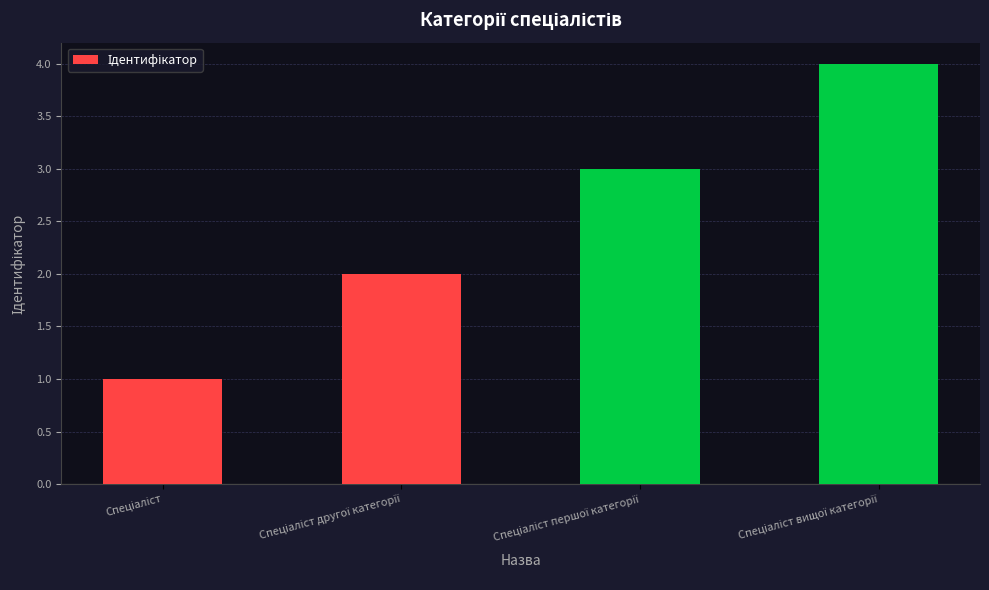

How many values are between 2 and 4?

3